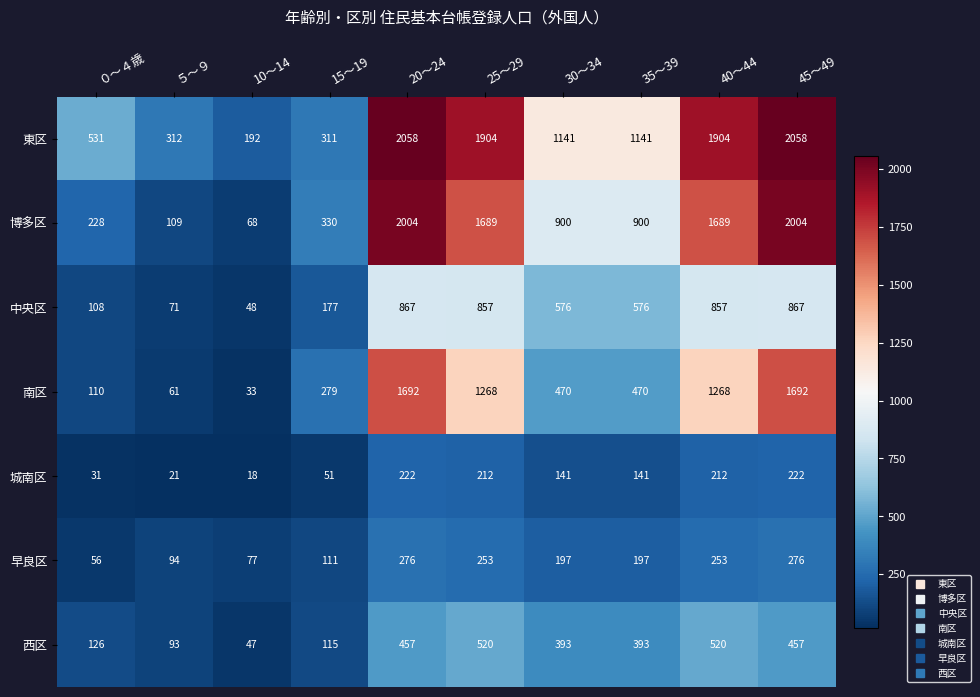

Between 25～29 and 45～49, which series saw the biggest shift?

南区